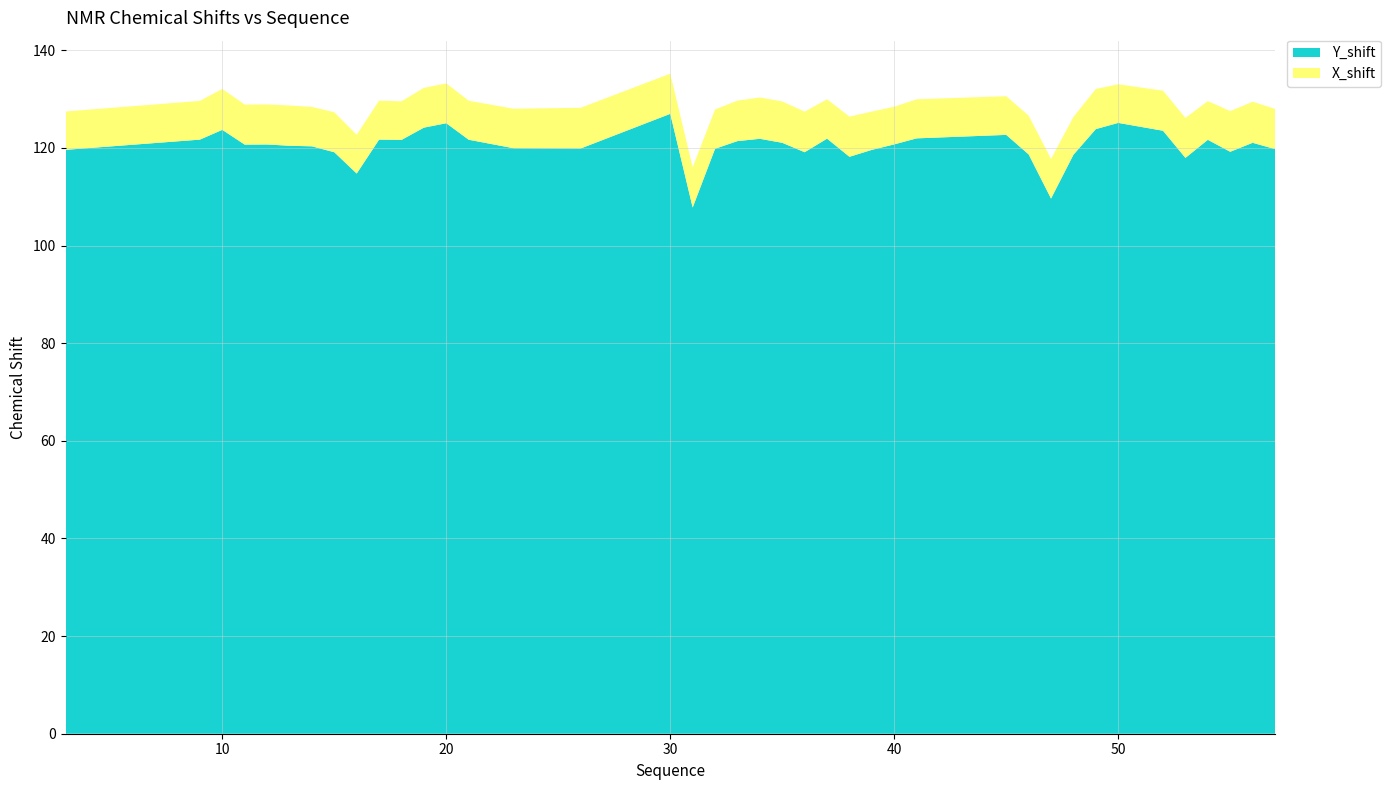

Reading right to left, transcribe all the data shown in this chart.

Y_shift: 57=119.8	56=121.1	55=119.2	54=121.7	53=118.0	52=123.5	50=125.1	49=123.9	48=118.6	47=109.6	46=118.7	45=122.7	41=122.0	40=120.7	39=119.6	38=118.2	37=121.9	36=119.1	35=121.1	34=121.9	33=121.4	32=119.8	31=107.8	30=127.0	26=119.9	23=120.0	21=121.7	20=125.1	19=124.2	18=121.7	17=121.7	16=114.8	15=119.1	14=120.3	13=120.5	12=120.7	11=120.7	10=123.7	9=121.7	3=119.6
X_shift: 57=8.2	56=8.4	55=8.3	54=7.9	53=8.2	52=8.2	50=7.9	49=8.2	48=7.7	47=8.1	46=7.9	45=7.9	41=8.0	40=7.7	39=7.8	38=8.2	37=8.1	36=8.3	35=8.5	34=8.5	33=8.3	32=8.1	31=8.2	30=8.2	26=8.3	23=8.1	21=8.0	20=8.2	19=8.1	18=7.9	17=8.0	16=7.9	15=8.2	14=8.1	13=8.2	12=8.2	11=8.2	10=8.4	9=7.9	3=7.9